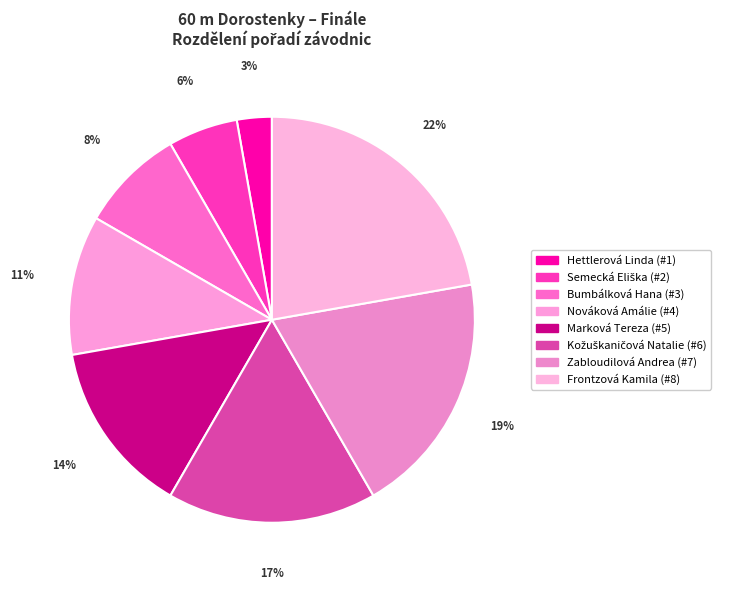

True or false: Frontzová Kamila accounts for 30% of the total.

False